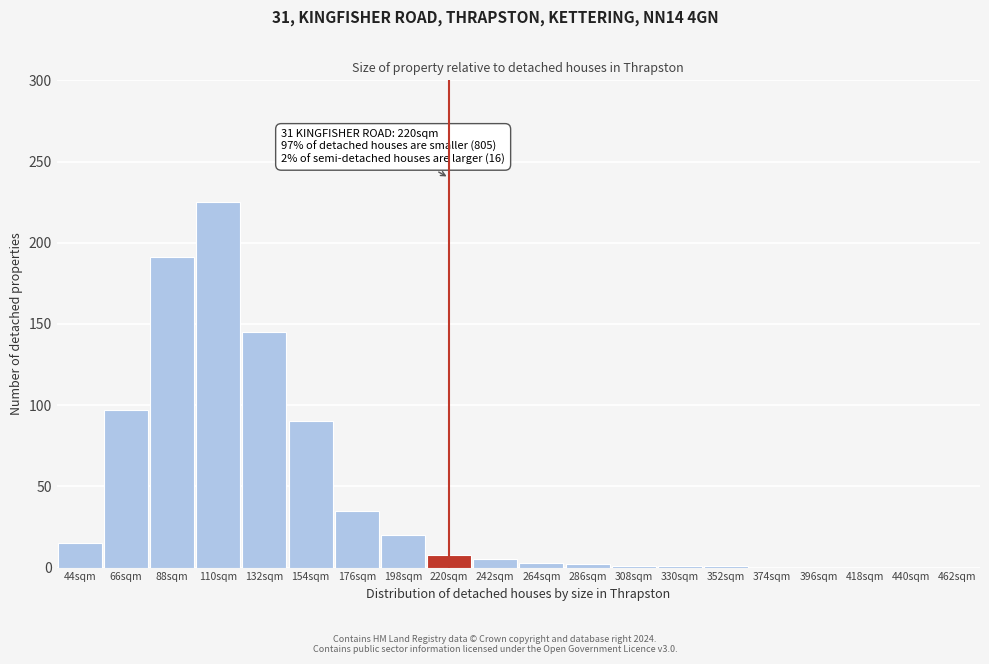

Which category has the highest value across all series?

110sqm